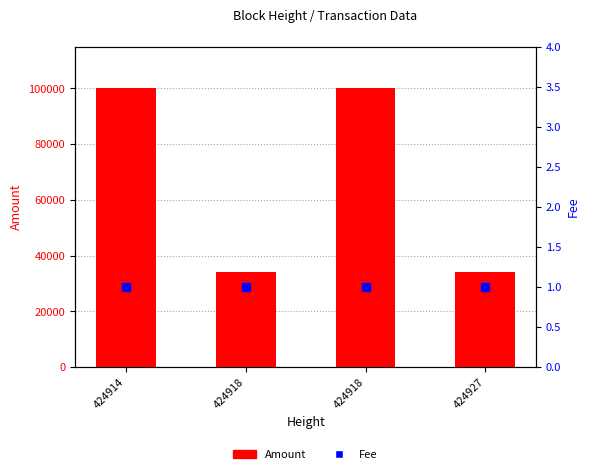

What are all the series names shown in the legend?

Amount, Fee